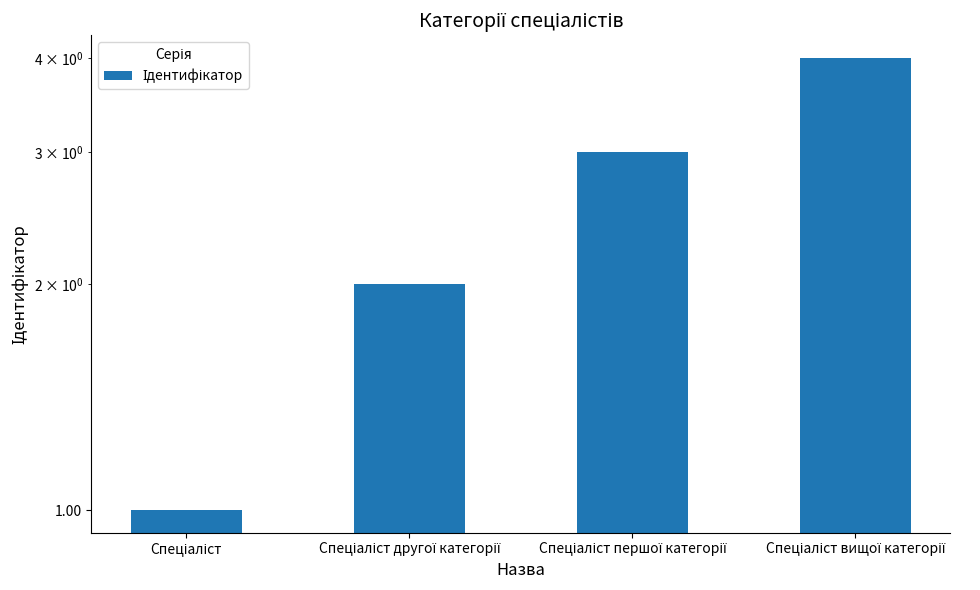

What is the value of the 3rd bar from the left?

3